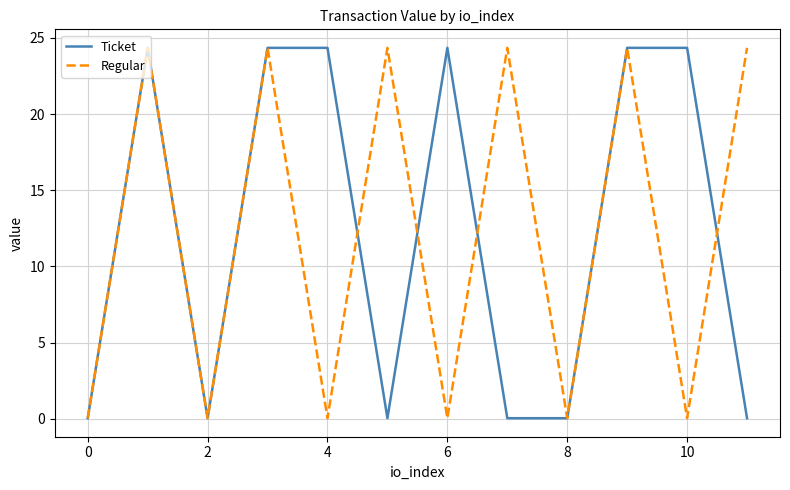

What is the greatest value displayed?

24.3